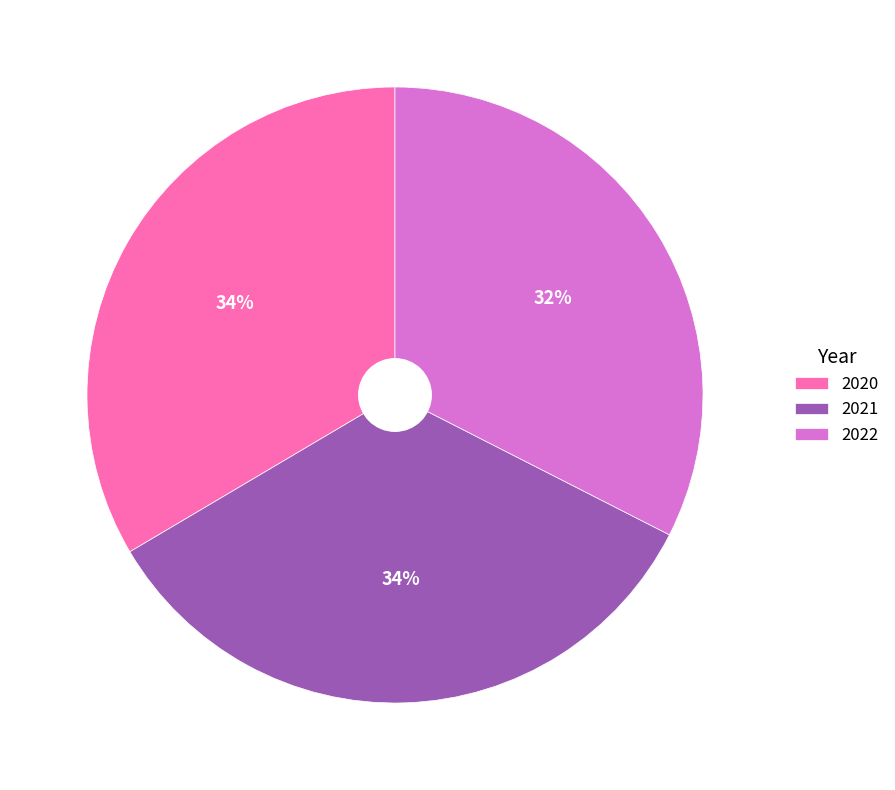

Do 2021 and 2020 together represent more than half of the pie?

Yes